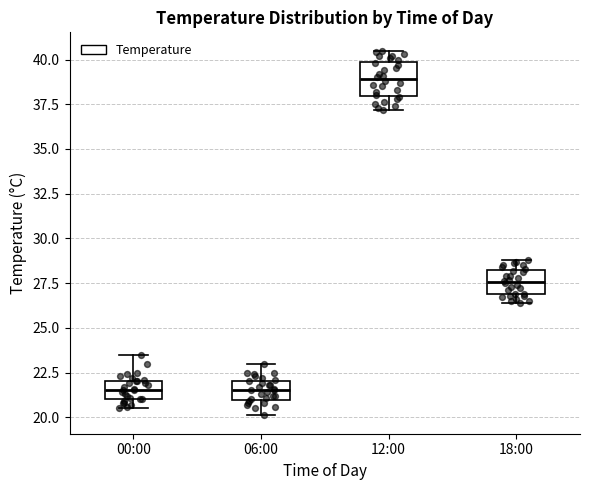

Comparing the boxes themselves (not the whiskers), which one is the tallest?

12:00